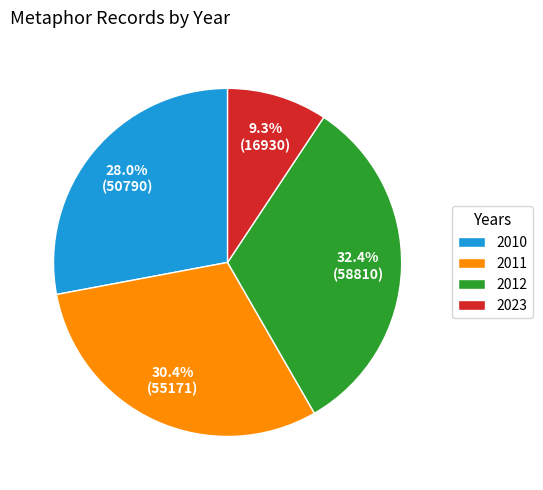

Is 2012 the majority of the pie?

No